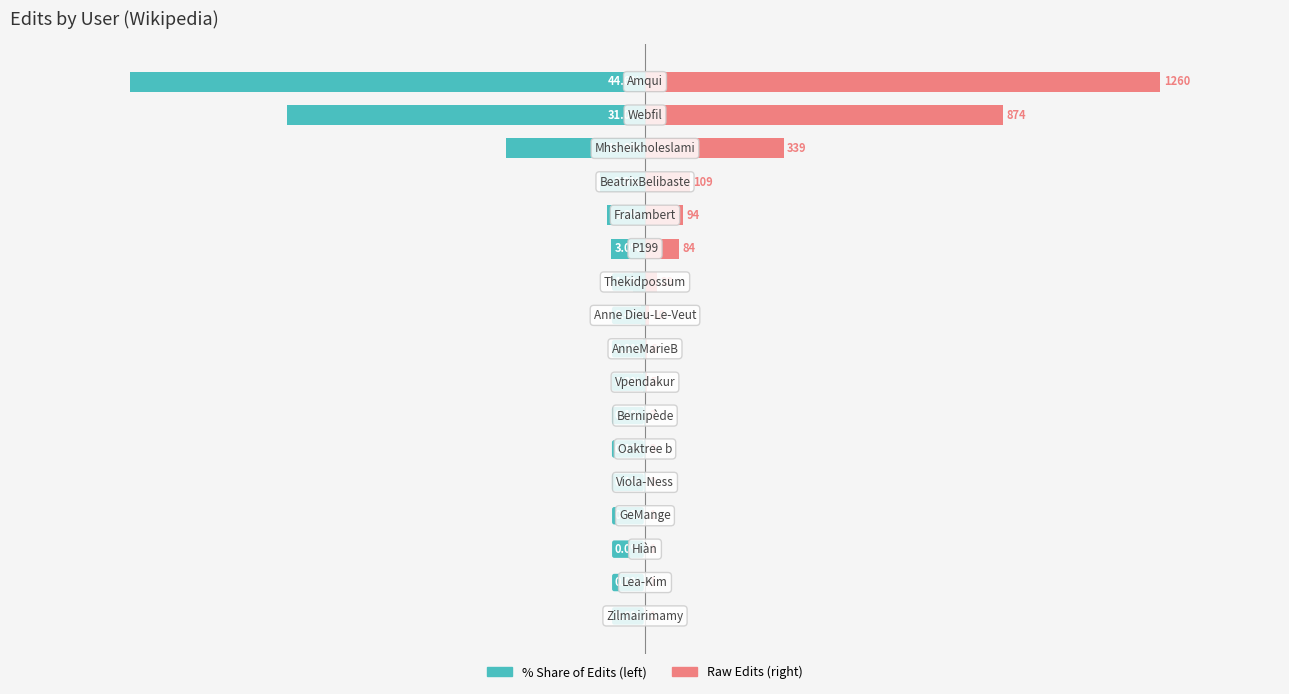

Count the number of data series in this chart.

2